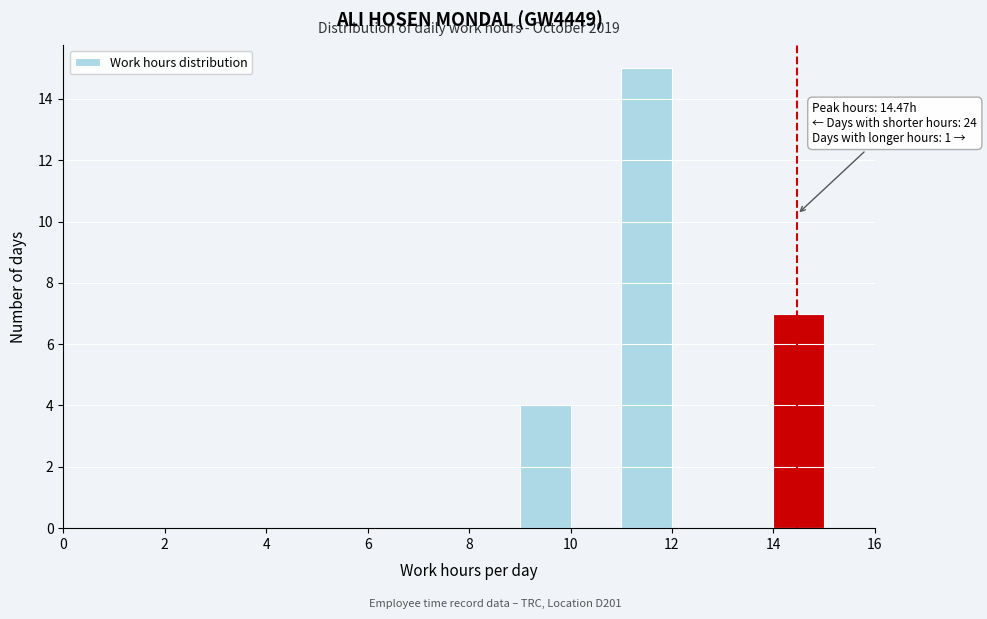

Over which range of the x-axis is the bar tallest?

11 to 12